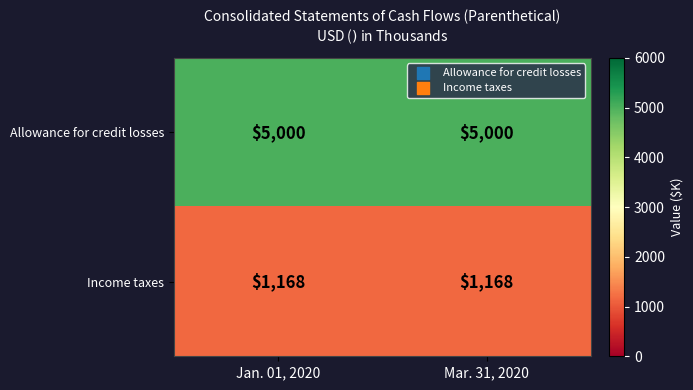

Reading left to right, transcribe all the data shown in this chart.

Allowance for credit losses: 5000	5000
Income taxes: 1168	1168